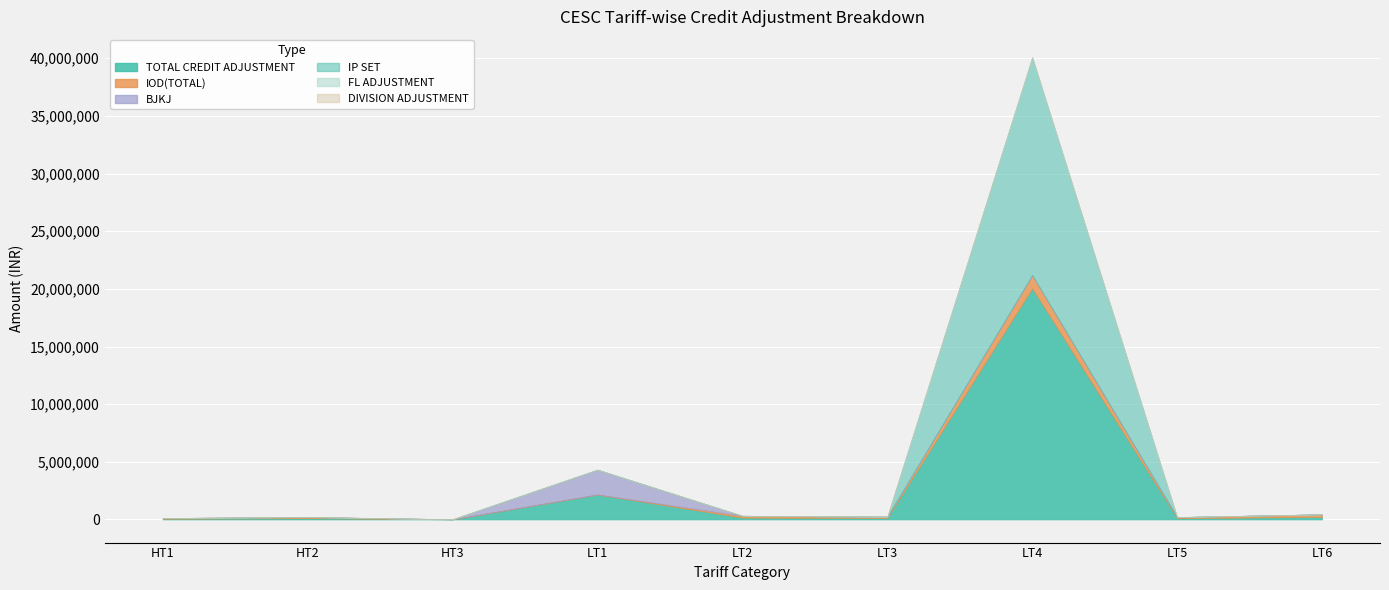

Which series has the largest total across all categories?

TOTAL CREDIT ADJUSTMENT